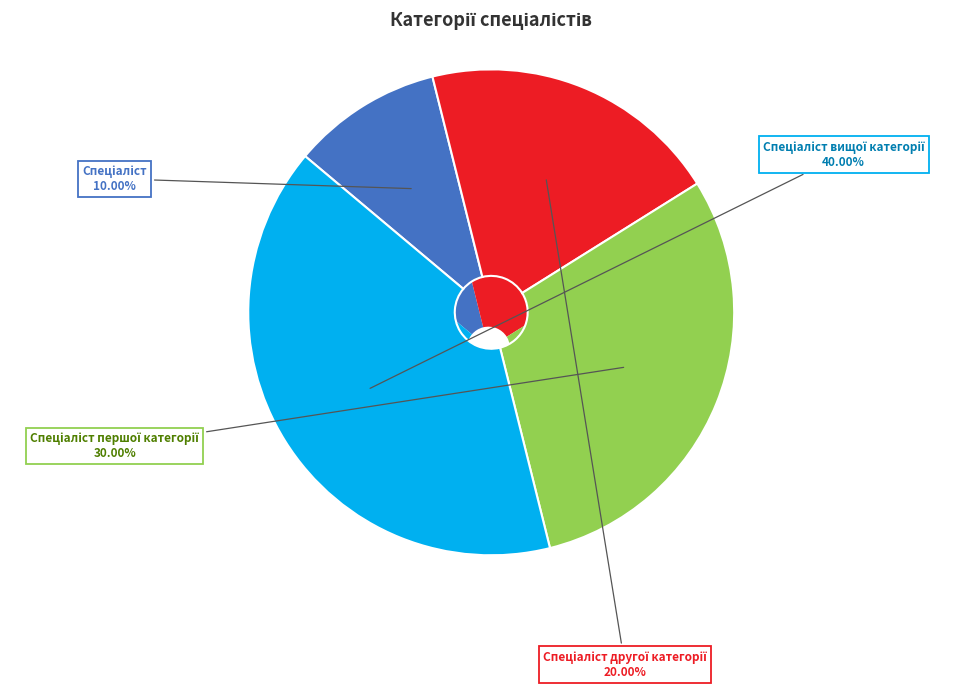

Is it true that Спеціаліст першої категорії is 30% of the pie?

True